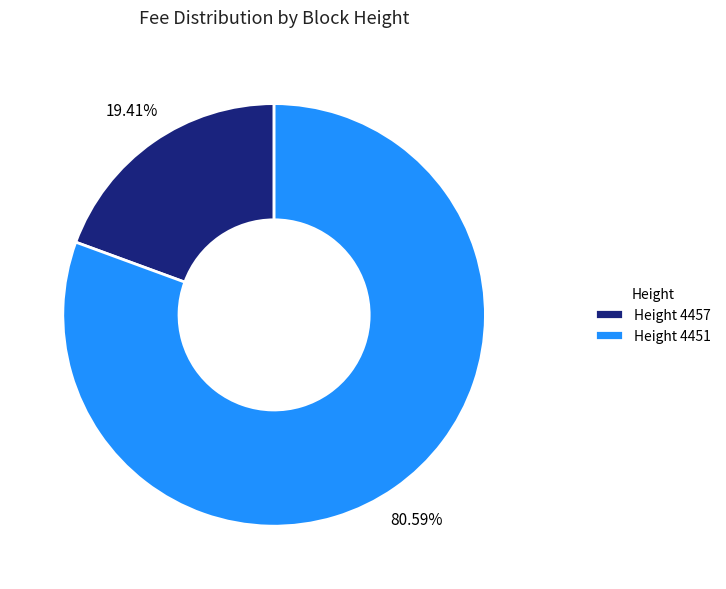

How many slices are in this pie chart?

2